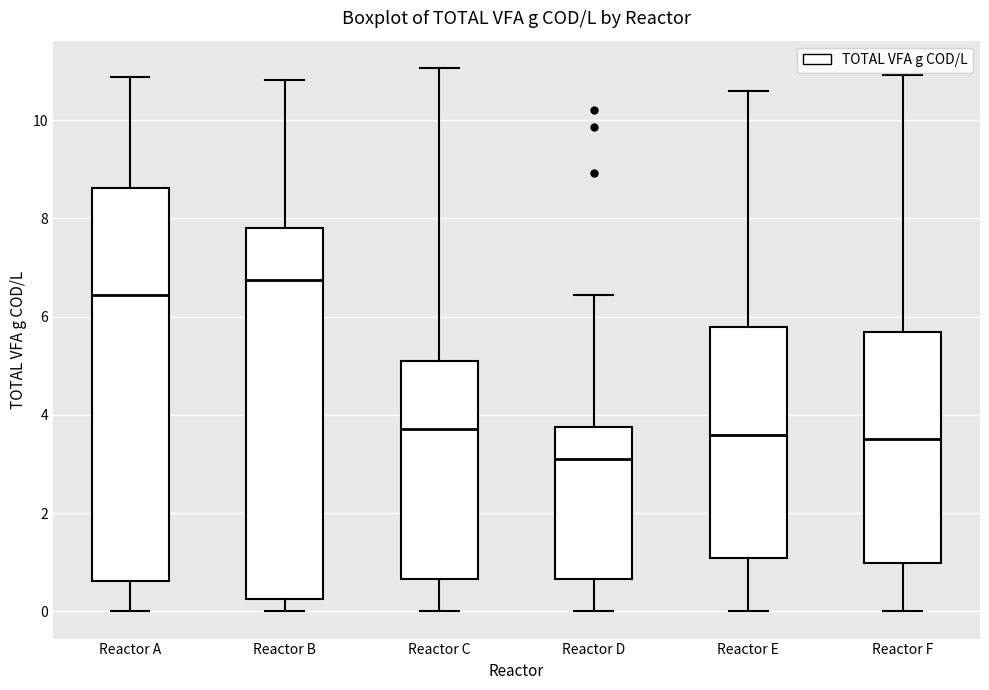

Which box's median line is the highest?

Reactor B